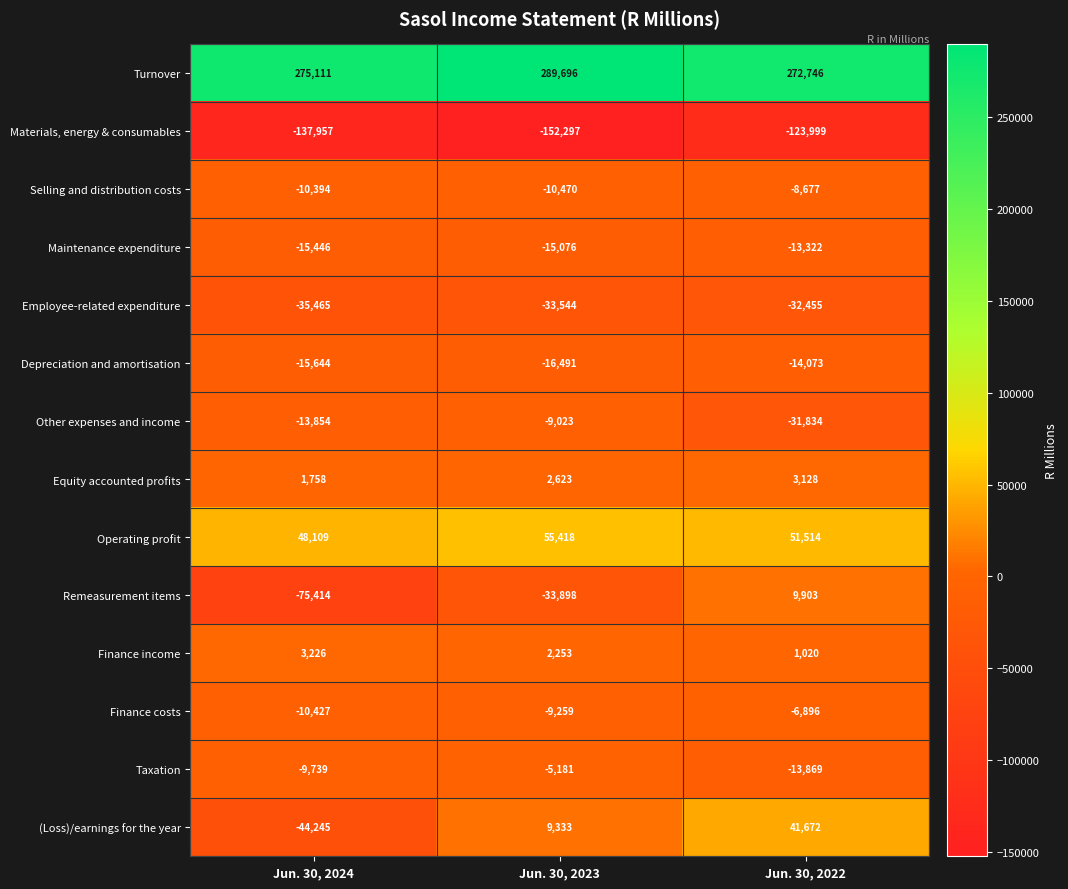

What is the lowest value of the Other expenses and income series?

-31834